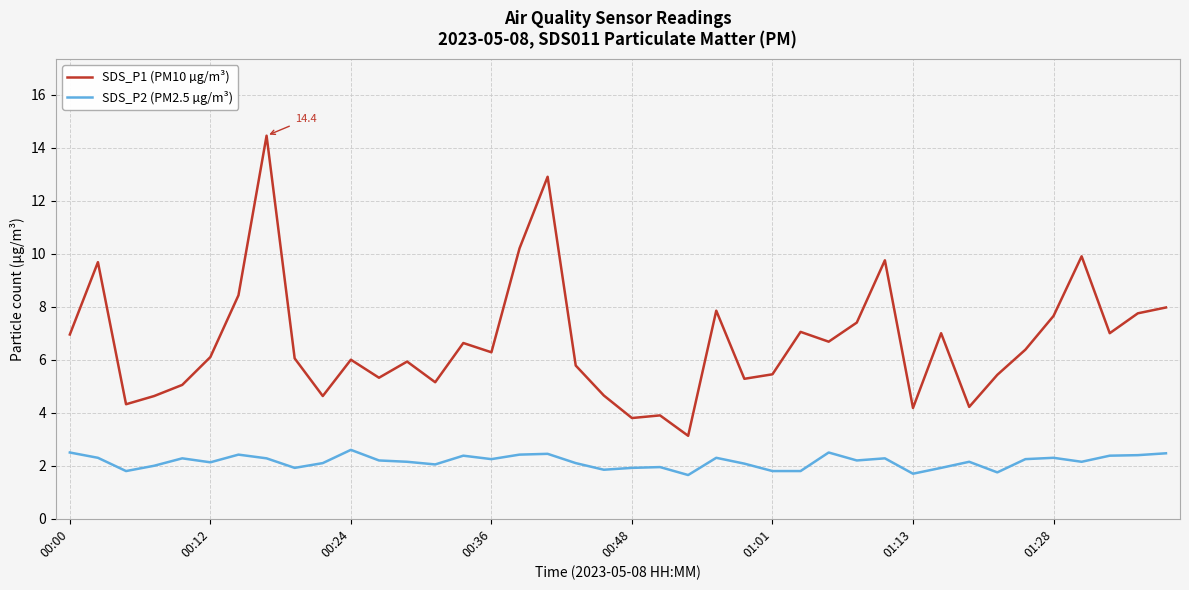

True or false: SDS_P2 (PM2.5 µg/m³) and SDS_P1 (PM10 µg/m³) intersect in this chart.

False